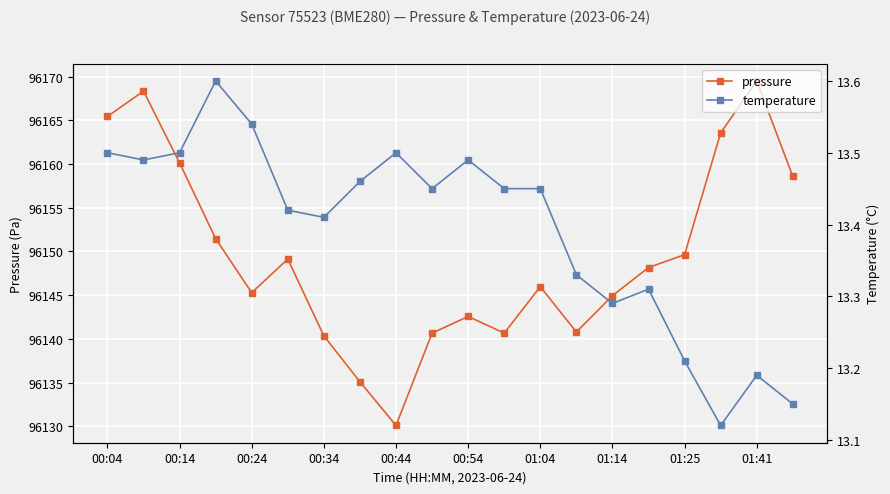

What is the highest value of the pressure series?

96169.5